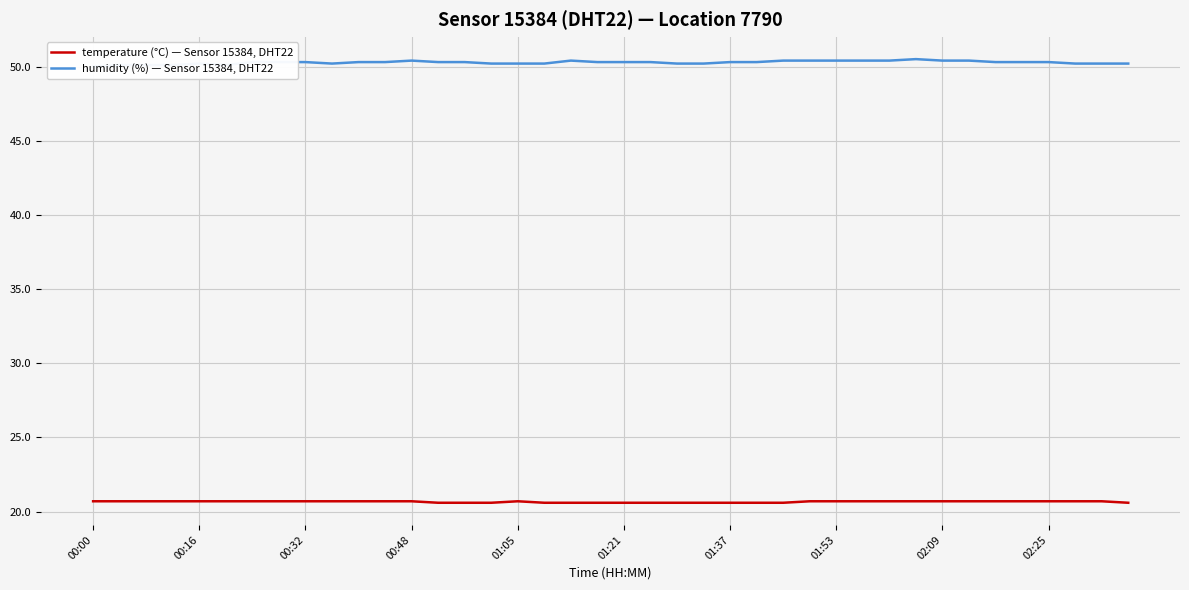

Reading right to left, what are all the values shown in this chart?

temperature (°C) — Sensor 15384, DHT22: 20.6	20.7	20.7	20.7	20.7	20.7	20.7	20.7	20.7	20.7	20.7	20.7	20.7	20.6	20.6	20.6	20.6	20.6	20.6	20.6	20.6	20.6	20.6	20.7	20.6	20.6	20.6	20.7	20.7	20.7	20.7	20.7	20.7	20.7	20.7	20.7	20.7	20.7	20.7	20.7
humidity (%) — Sensor 15384, DHT22: 50.2	50.2	50.2	50.3	50.3	50.3	50.4	50.4	50.5	50.4	50.4	50.4	50.4	50.4	50.3	50.3	50.2	50.2	50.3	50.3	50.3	50.4	50.2	50.2	50.2	50.3	50.3	50.4	50.3	50.3	50.2	50.3	50.3	50.3	50.1	50.2	50.1	50.1	50.1	50.0